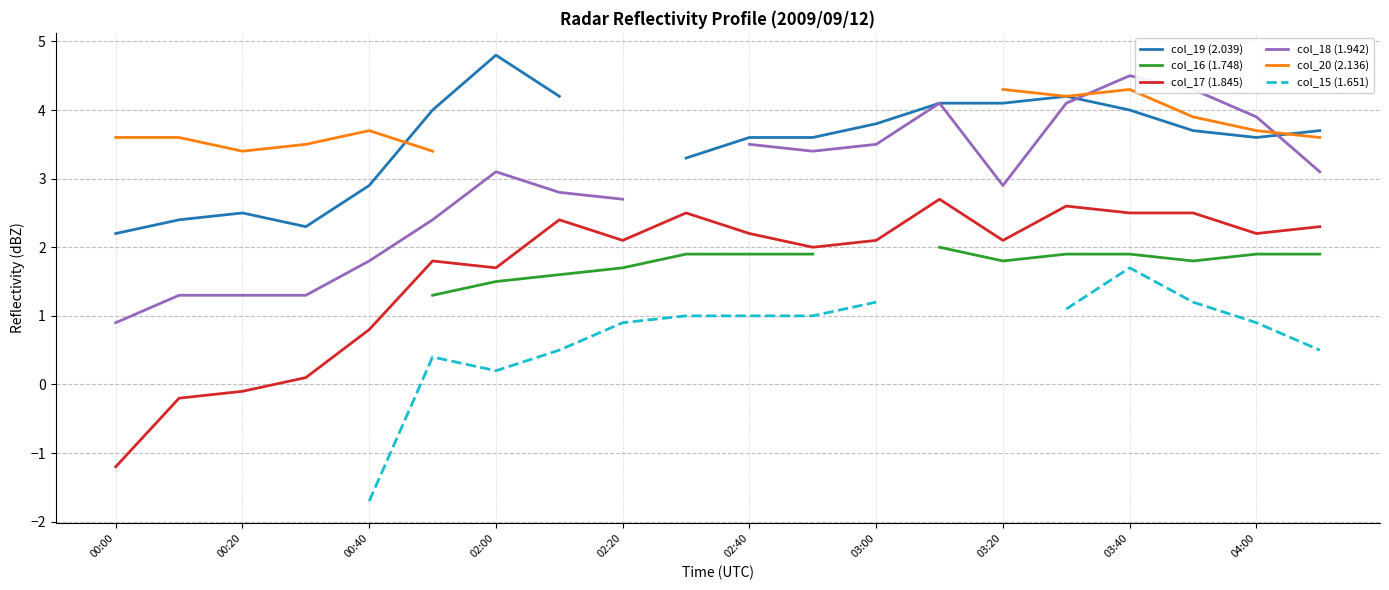

True or false: col_17 (1.845) has more than 1 points higher than both neighbors.

True